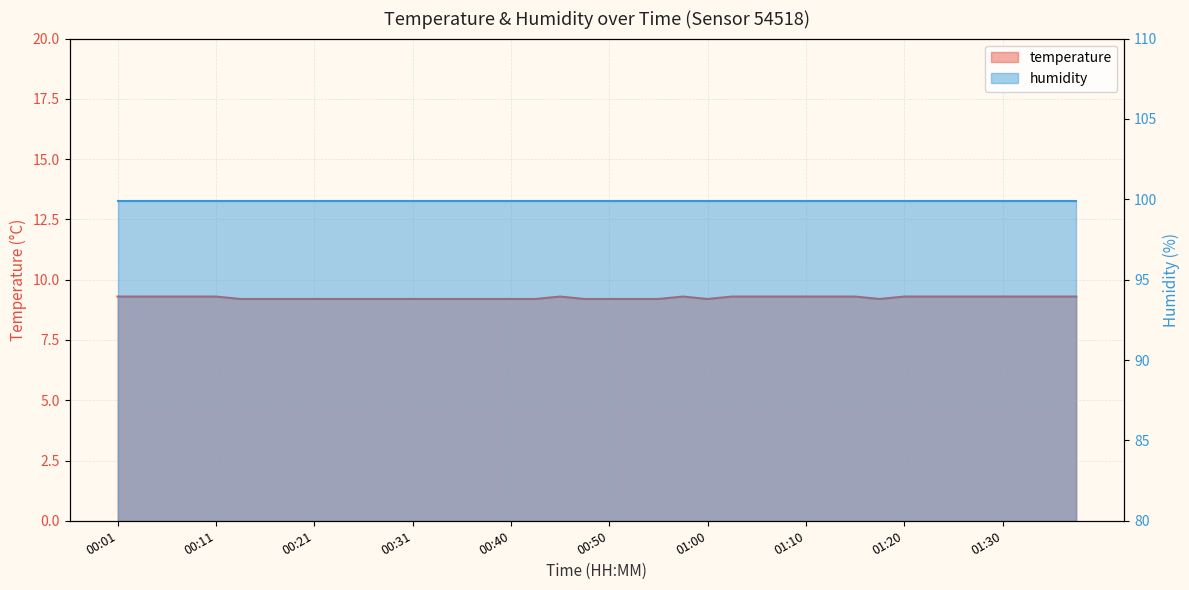

What is the sum of the values at 00:58 and 01:18?

18.5